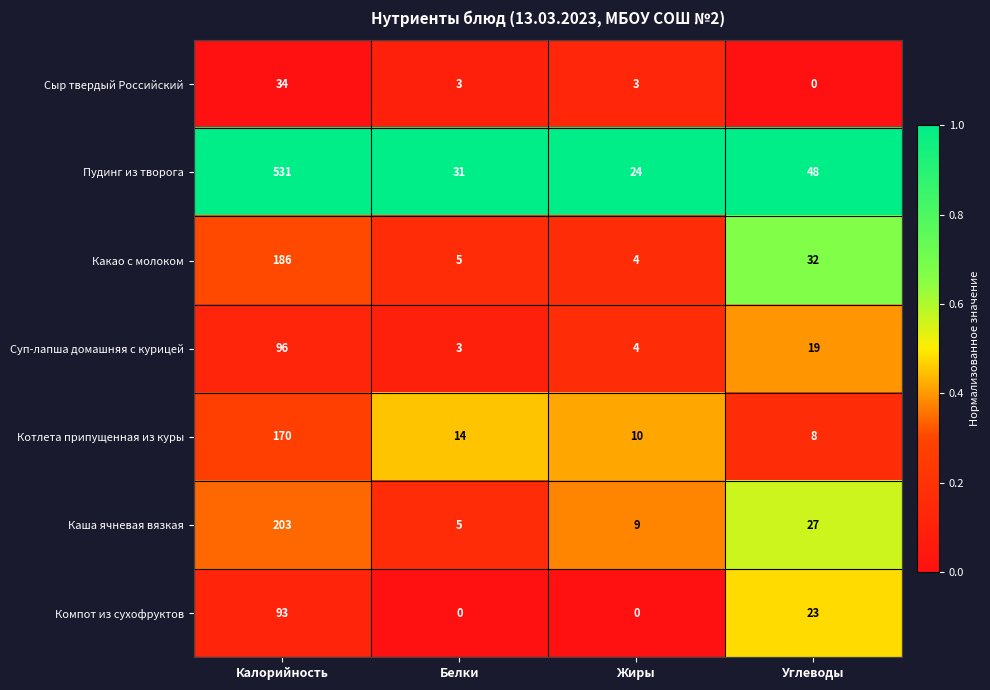

Which label corresponds to the largest value in the chart?

Калорийность